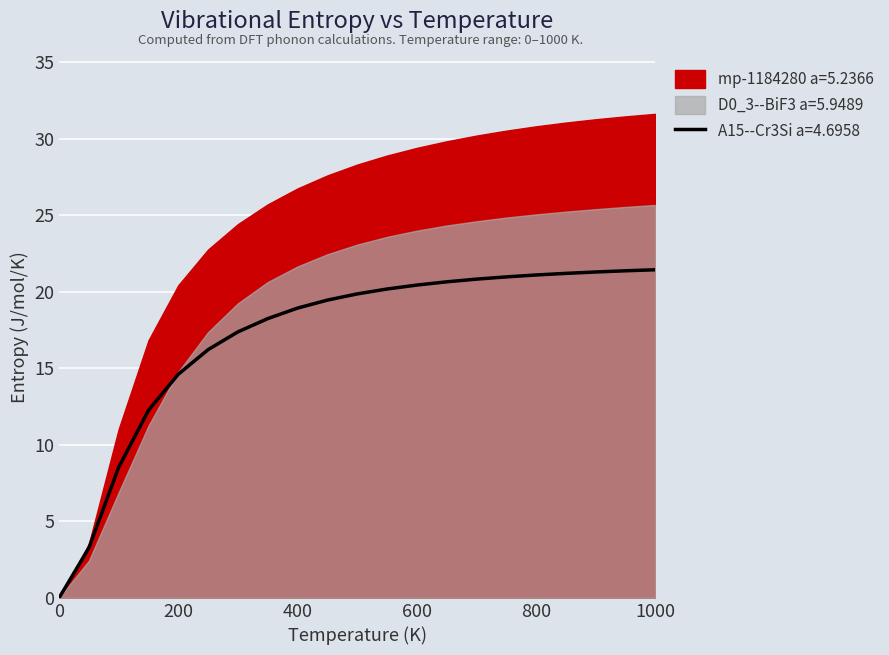

List the labels in order of mp-1184280 a=5.2366 value, smallest first.

0.0, 50.0, 100.0, 150.0, 200.0, 250.0, 300.0, 350.0, 400.0, 450.0, 500.0, 550.0, 600.0, 650.0, 700.0, 750.0, 800.0, 850.0, 900.0, 950.0, 1000.0